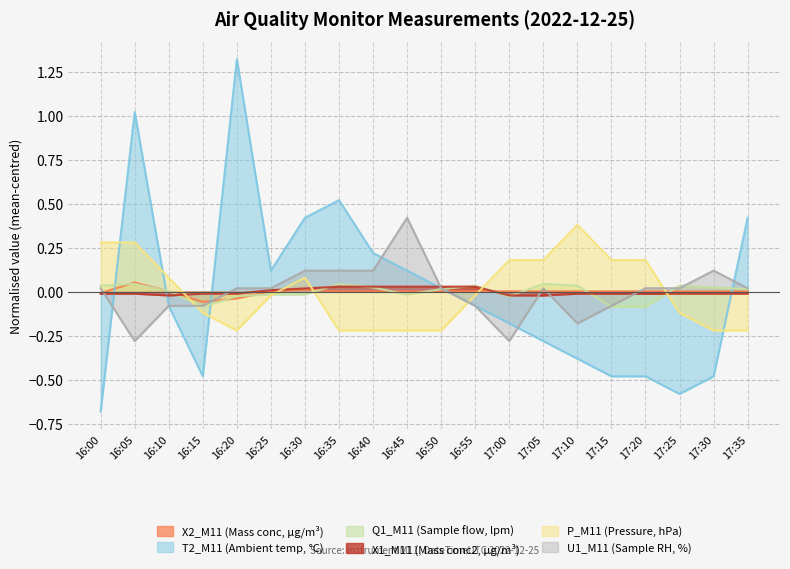

In P_M11 (Pressure, hPa), how many points are lower than both neighbors (excluding endpoints)?

1